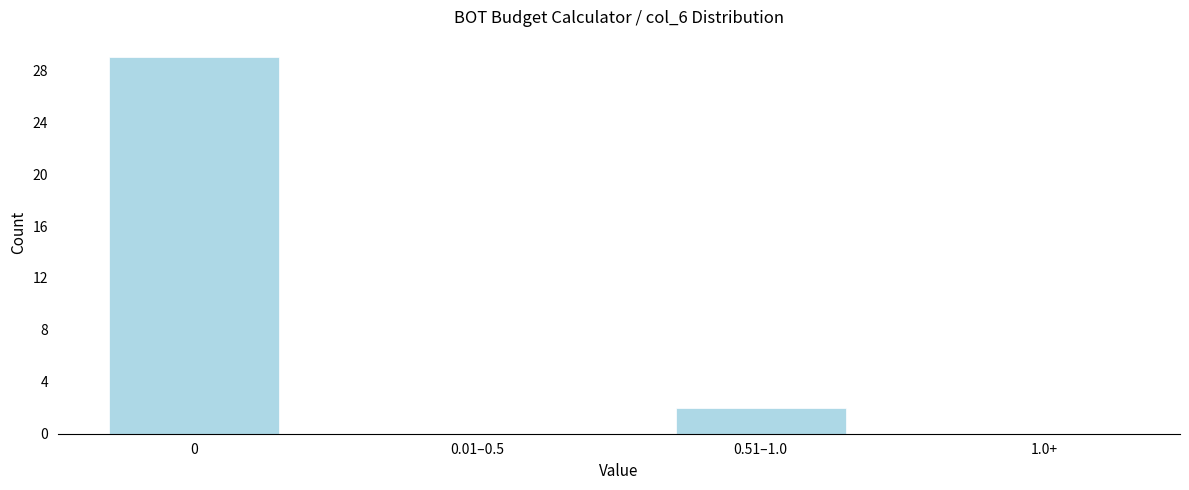

Reading left to right, extract all data points from this chart.

0=29	0.01–0.5=0	0.51–1.0=2	1.0+=0